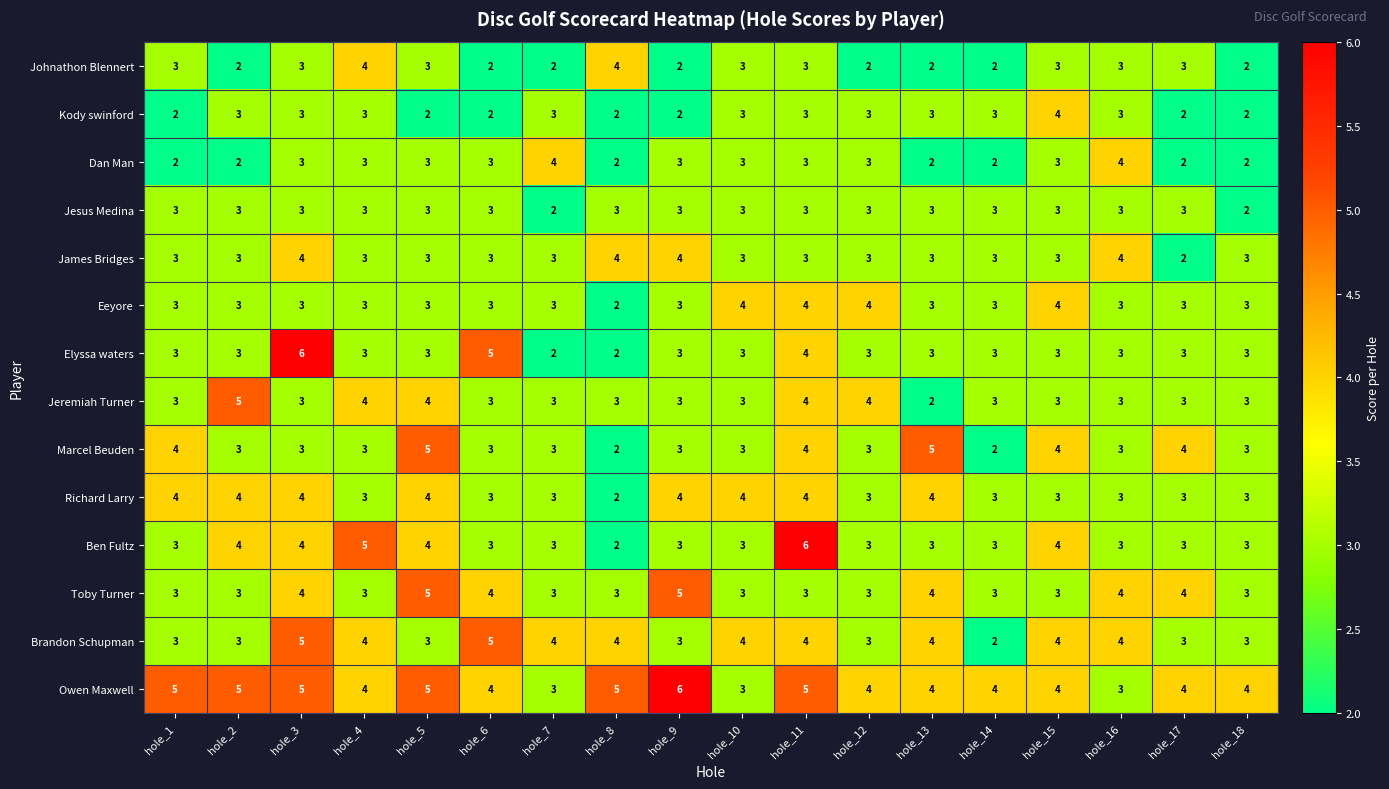

Between hole_7 and hole_11, which series saw the biggest shift?

Ben Fultz